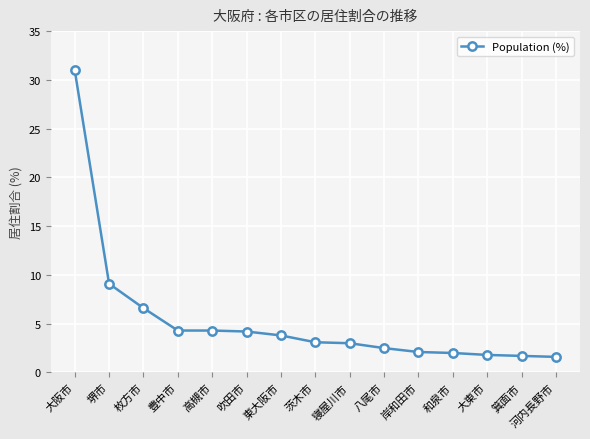

What is the change in value from 八尾市 to 箕面市?

-0.8